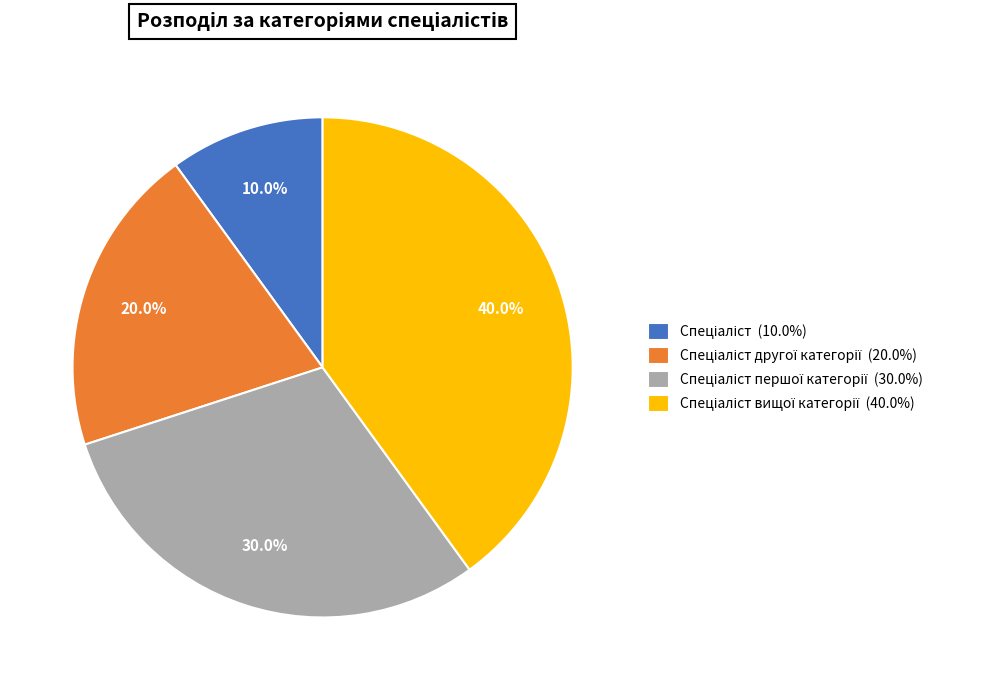

Does any single category account for the majority?

No